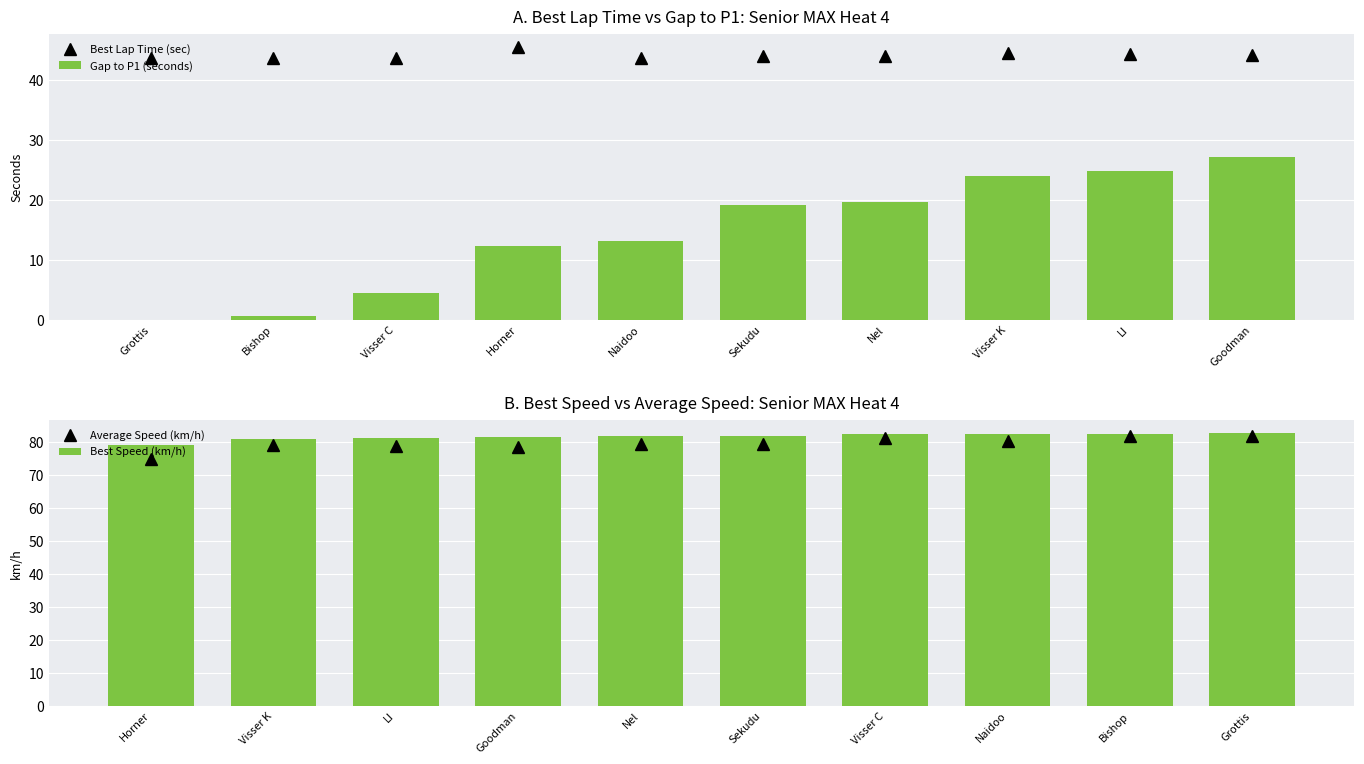

How many data points does each series have?

10